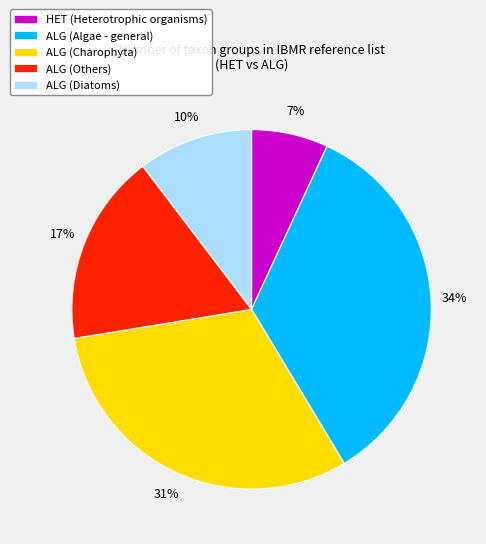

Do ALG (Diatoms) and ALG (Charophyta) together represent more than half of the pie?

No